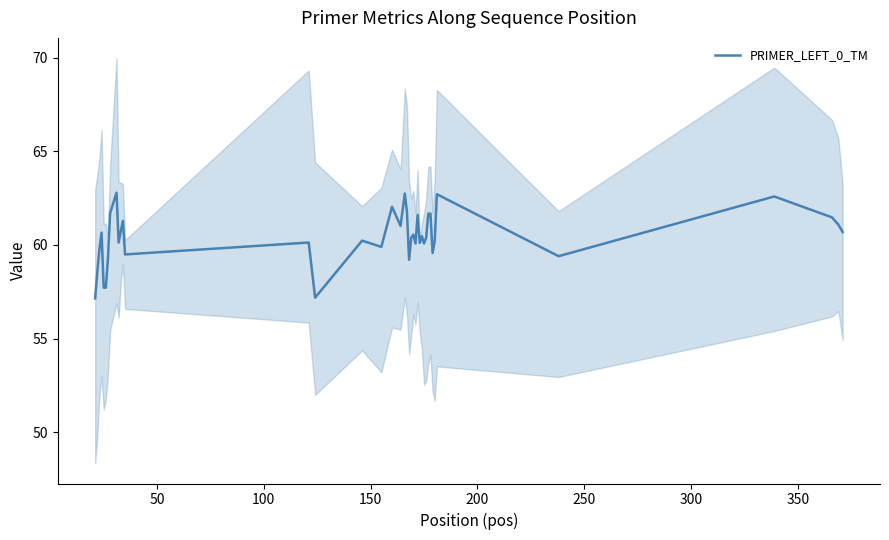

What is the minimum value for PRIMER_LEFT_0_TM?

57.1